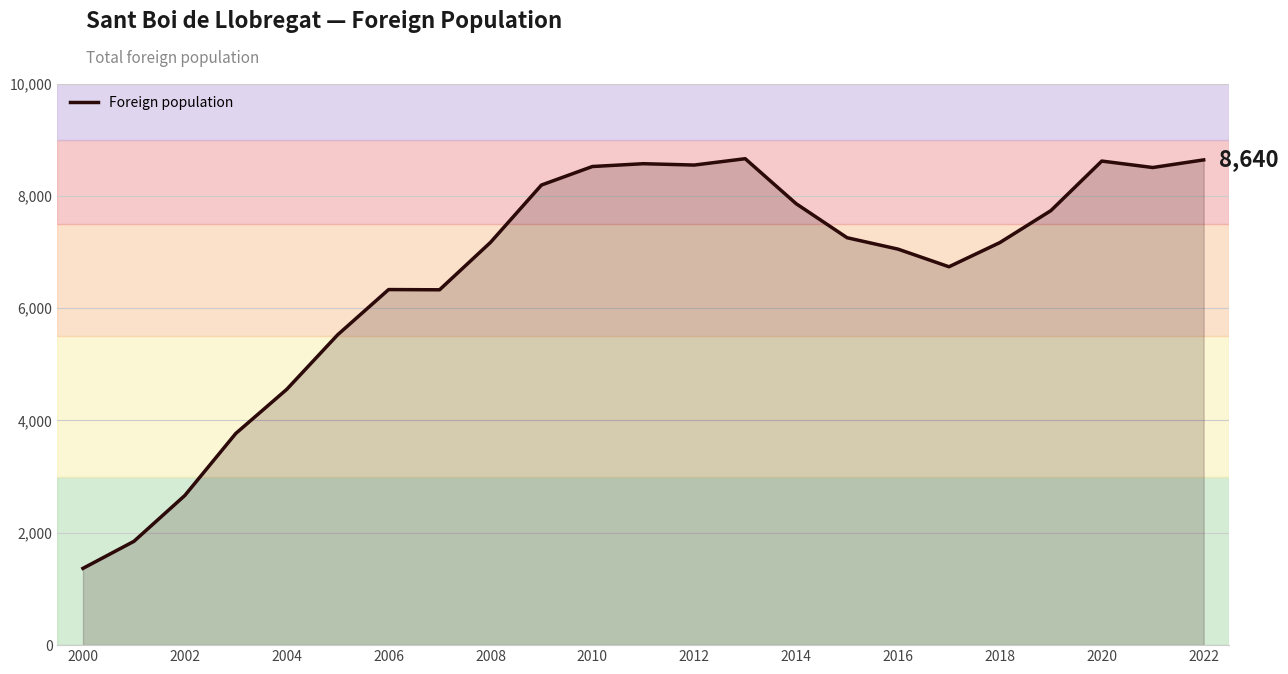

How many series are shown in this chart?

1